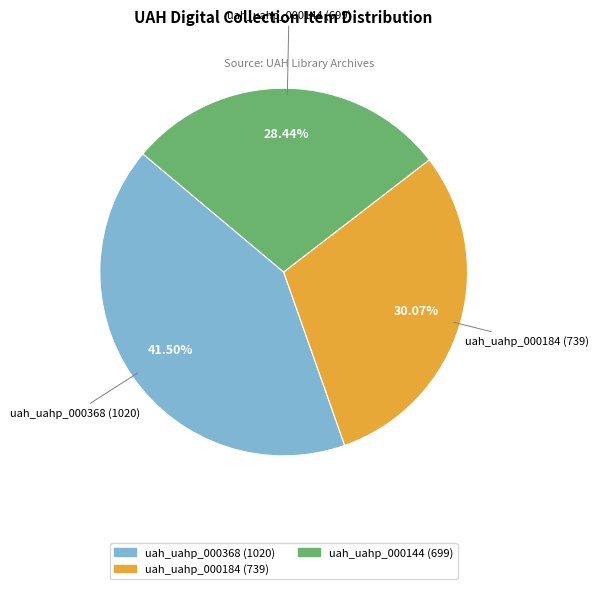

What percentage is the uah_uahp_000144 (699) slice, to the nearest percent?

28%